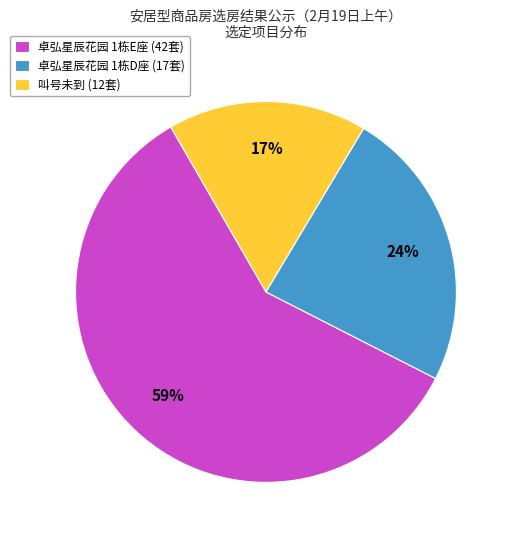

Which slice is the smallest?

叫号未到 (12套)